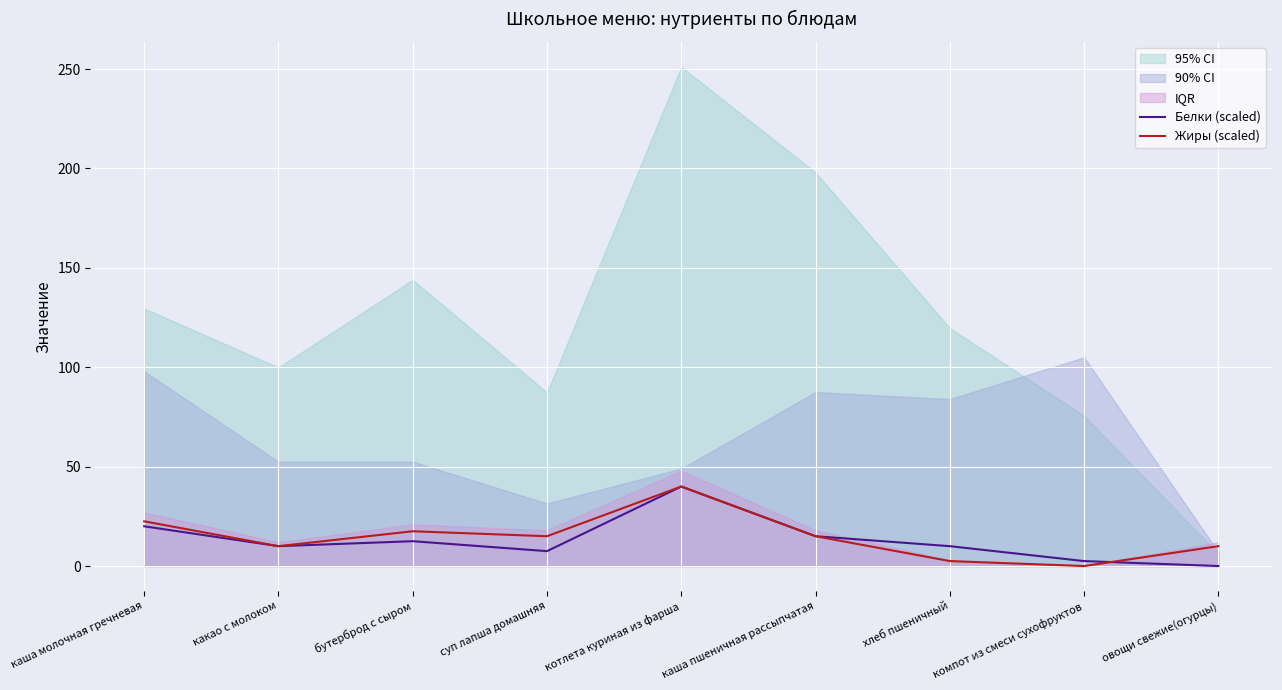

Reading right to left, extract all data points from this chart.

Белки (scaled): 0.0	2.5	10.0	15.0	40.0	7.5	12.5	10.0	20.0
Жиры (scaled): 10.0	0.0	2.5	15.0	40.0	15.0	17.5	10.0	22.5